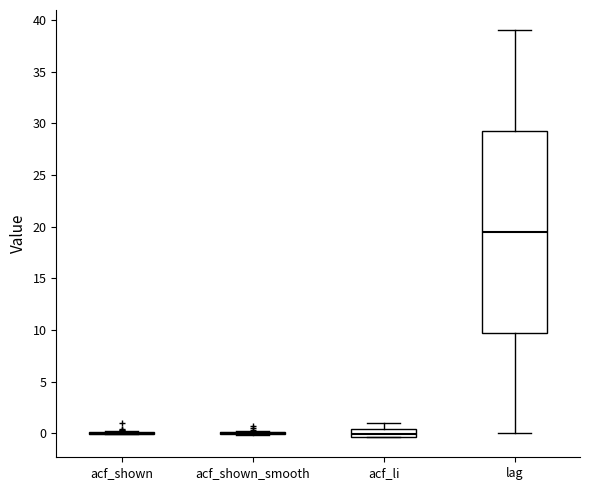

Comparing the boxes themselves (not the whiskers), which one is the tallest?

lag